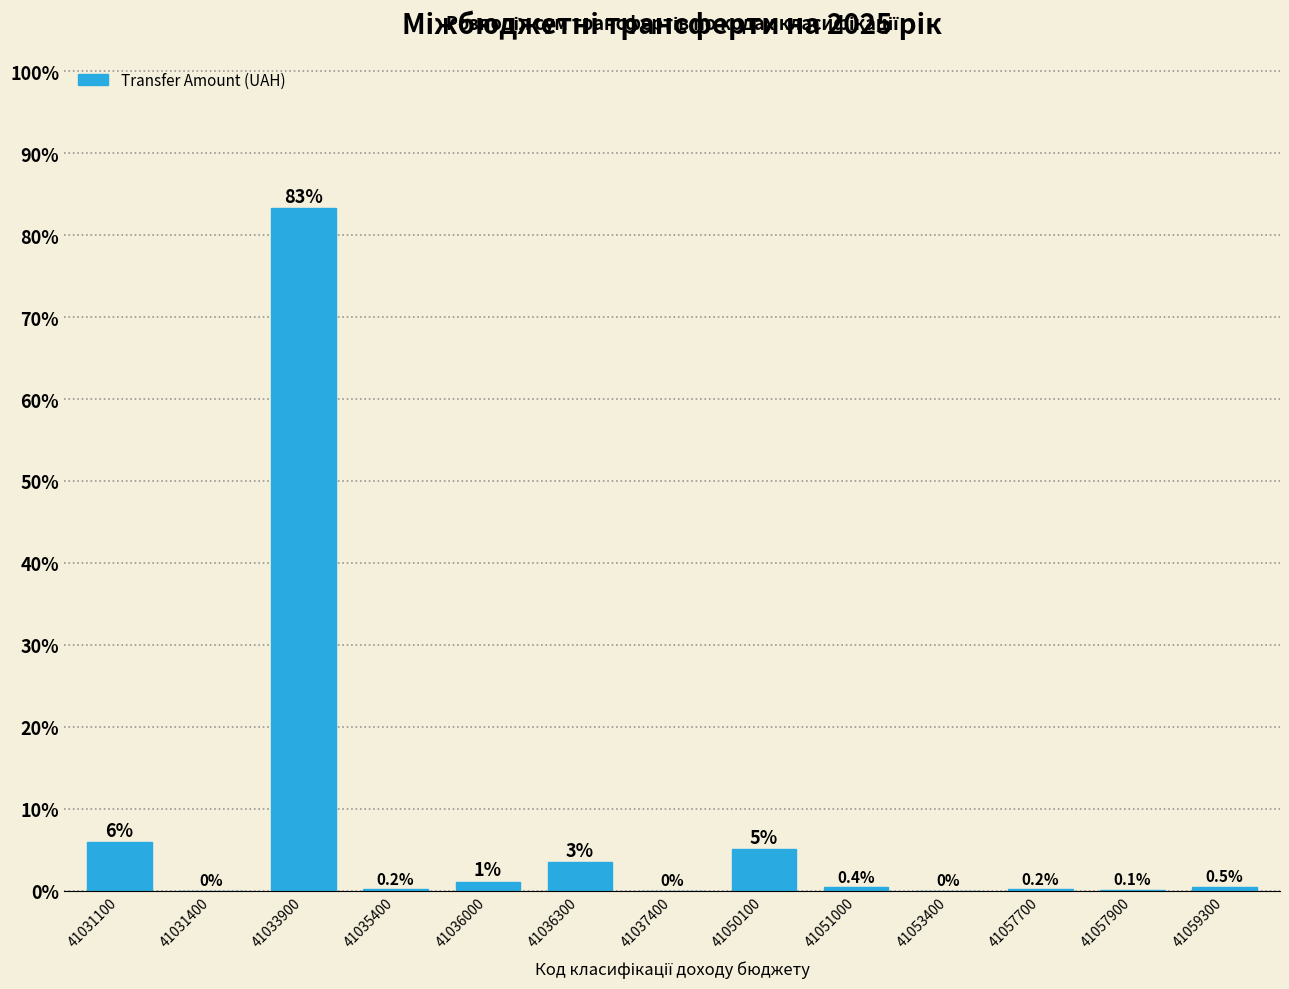

At which category does the chart reach its peak across all series?

41033900